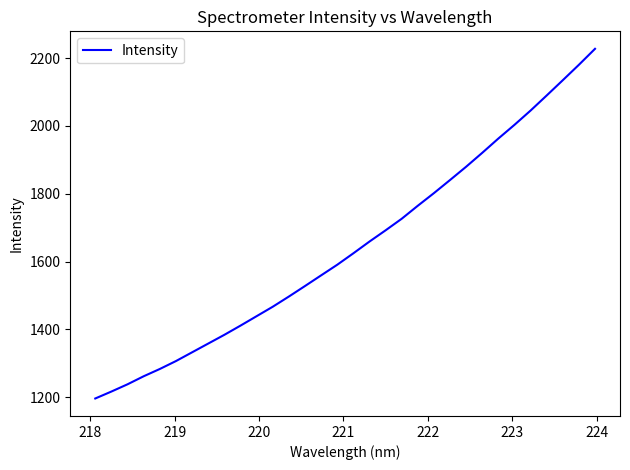

Reading left to right, what are all the values shown in this chart?

1196.5	1217.0	1238.4	1262.0	1283.5	1306.8	1332.6	1358.4	1384.2	1411.3	1439.1	1467.0	1497.0	1528.0	1559.4	1590.7	1624.5	1659.1	1692.2	1726.3	1764.7	1801.9	1840.5	1879.7	1920.7	1962.8	2003.2	2045.3	2089.7	2134.7	2180.1	2227.1